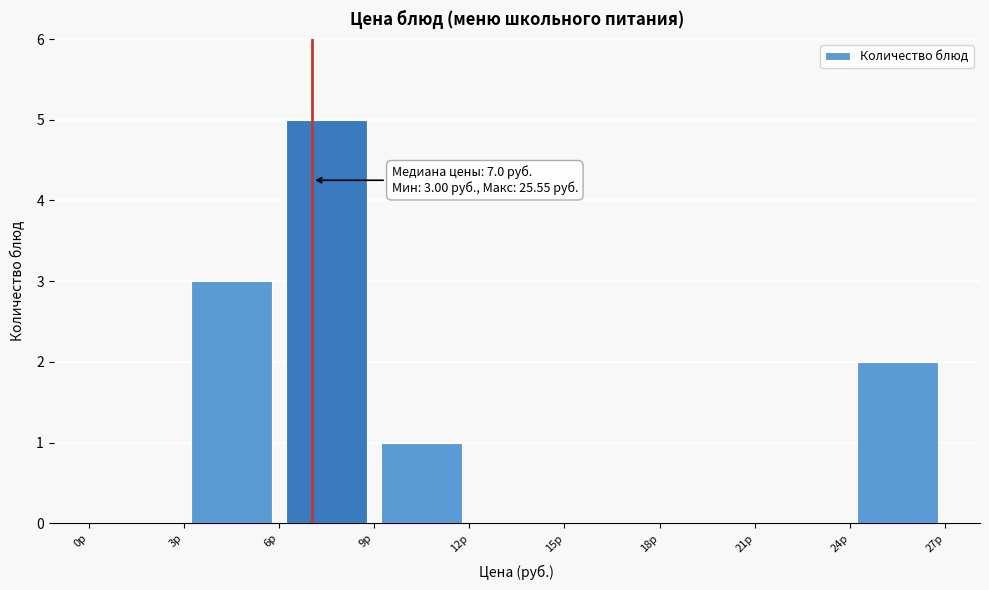

Over which range of the x-axis is the bar tallest?

6 to 9